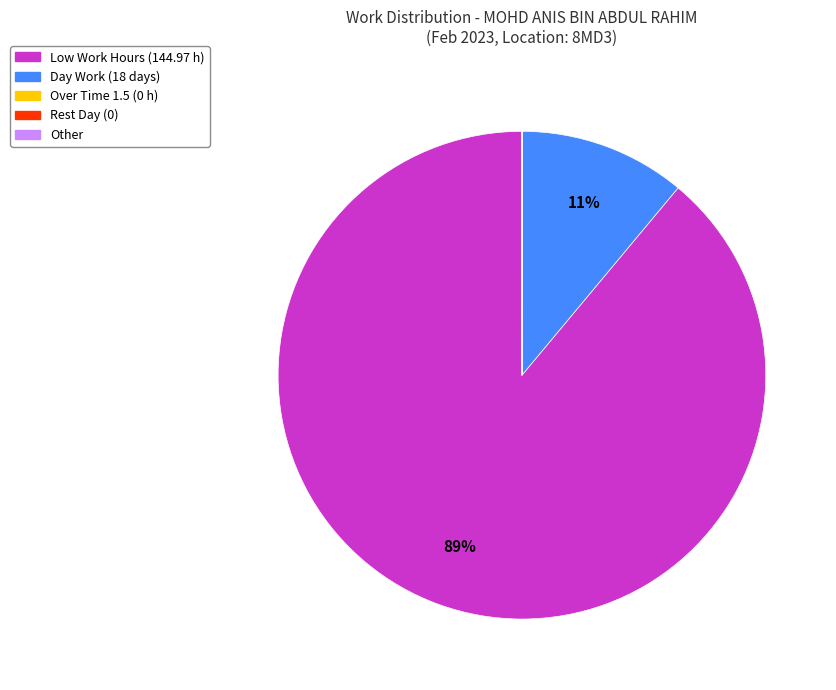

Does any single category account for the majority?

Yes